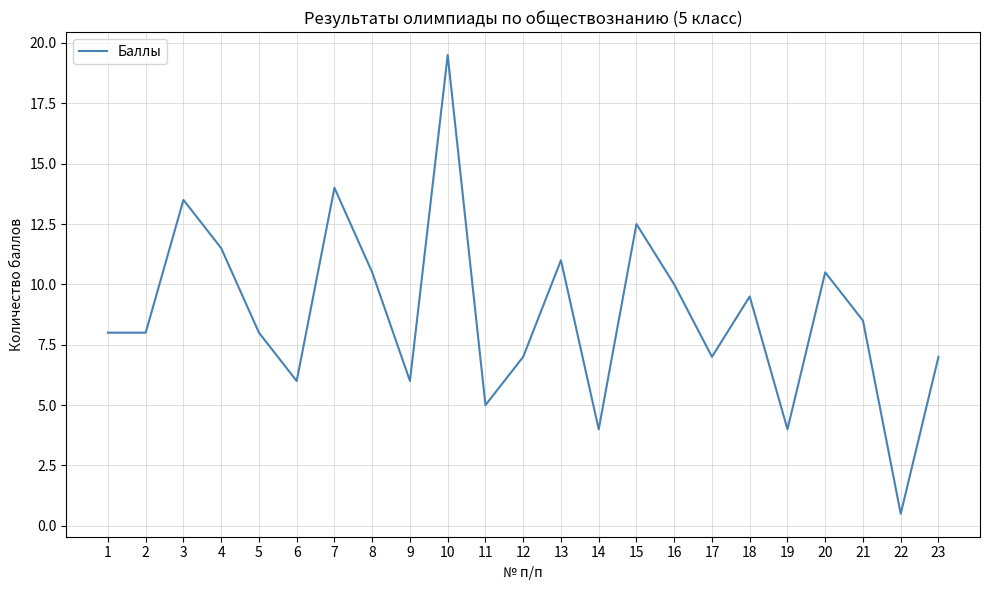

Where is the data nearest to the value 10?

16